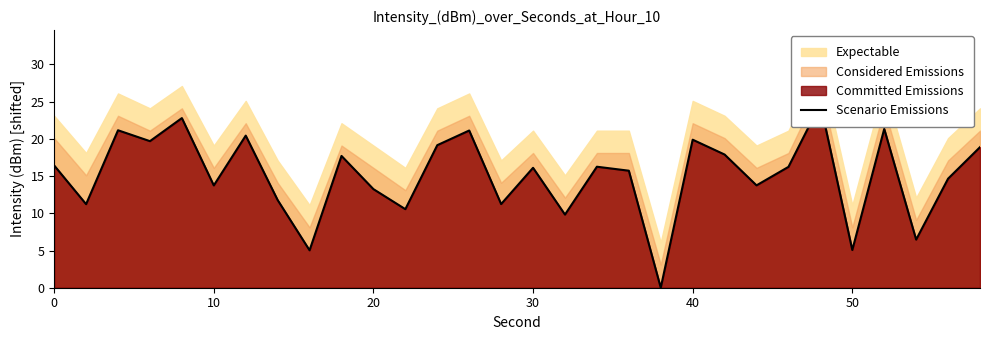

True or false: there are more than 2 points higher than both neighbors.

True